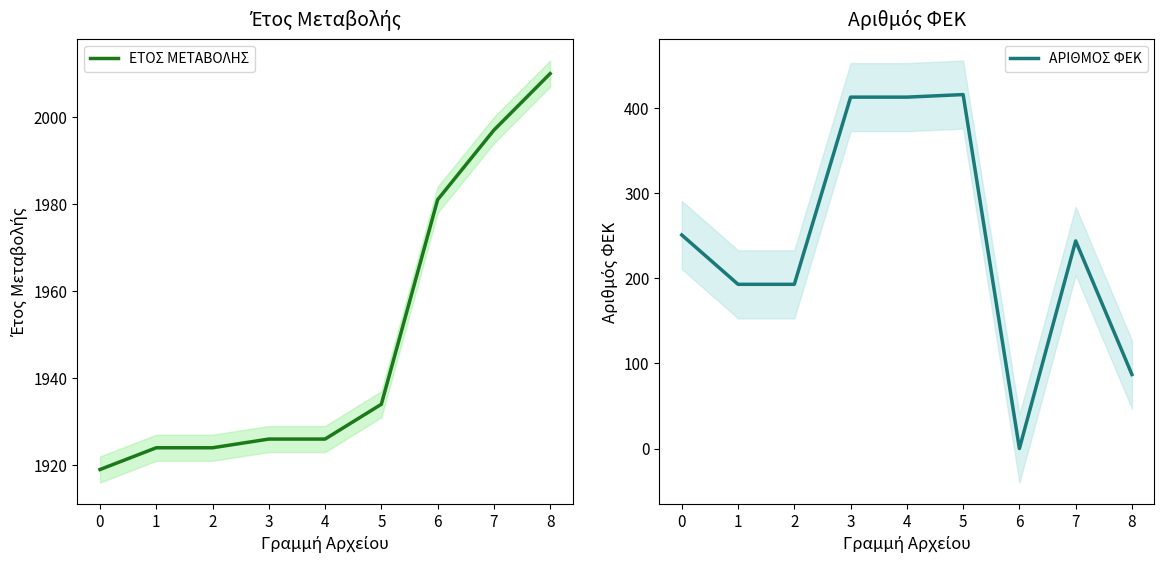

What is the maximum value shown in the chart?

2010